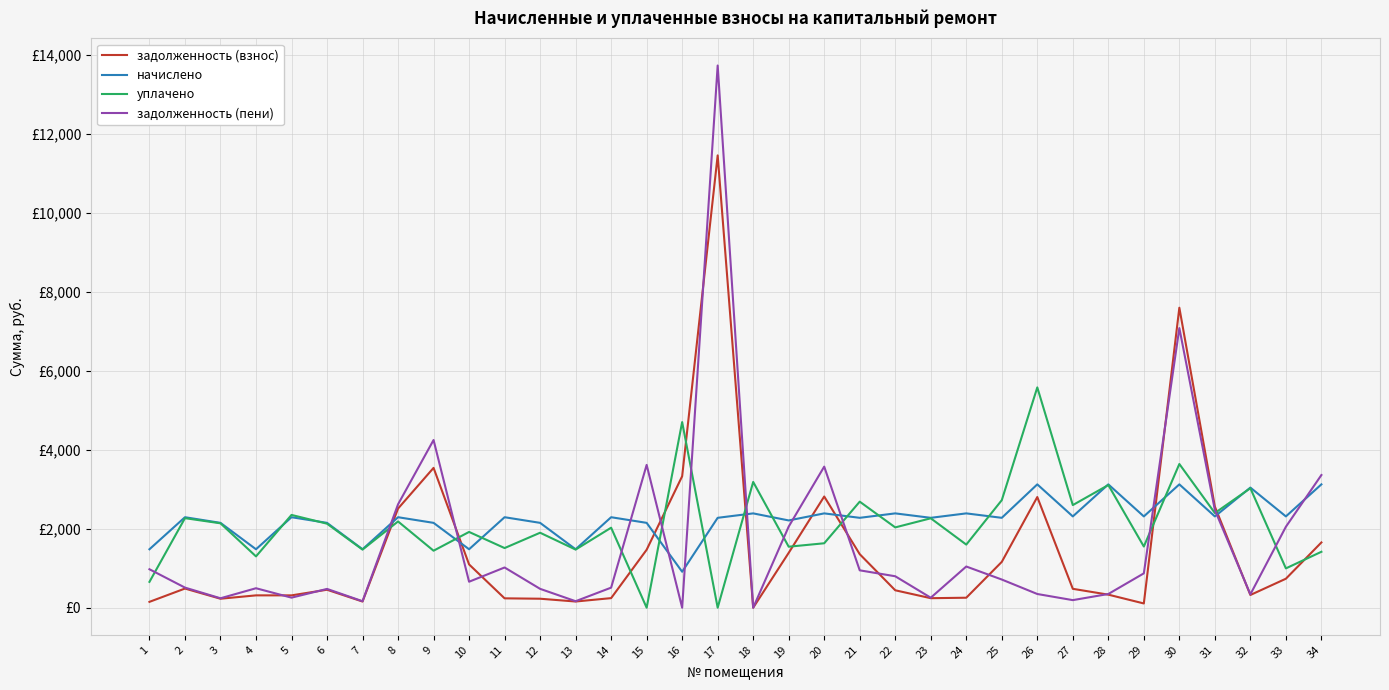

What are all the series names shown in the legend?

задолженность (взнос), начислено, уплачено, задолженность (пени)